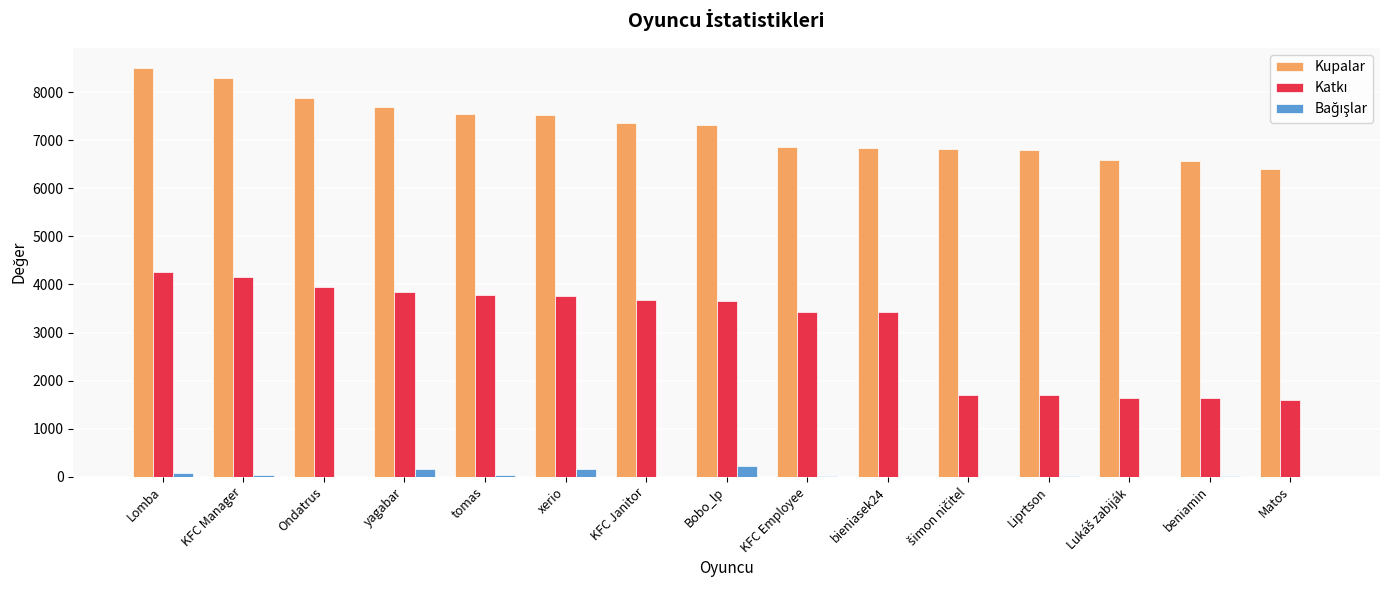

Which label corresponds to the largest value in the chart?

Lomba